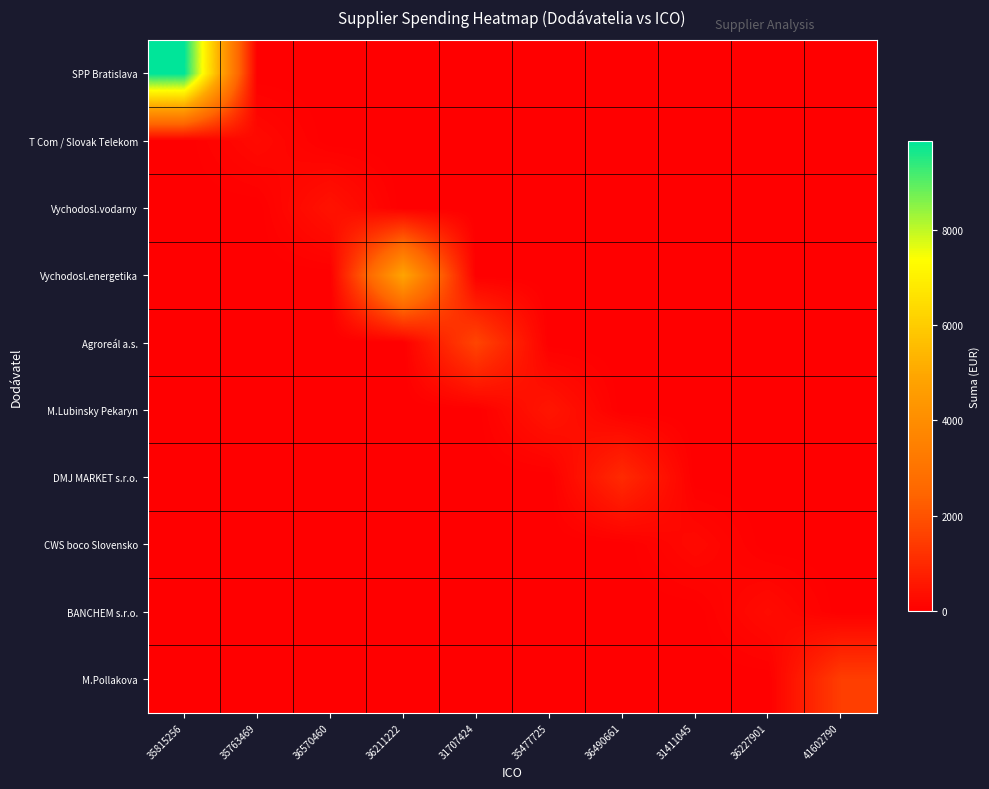

Between 35763469 and 35477725, which is larger?

35763469